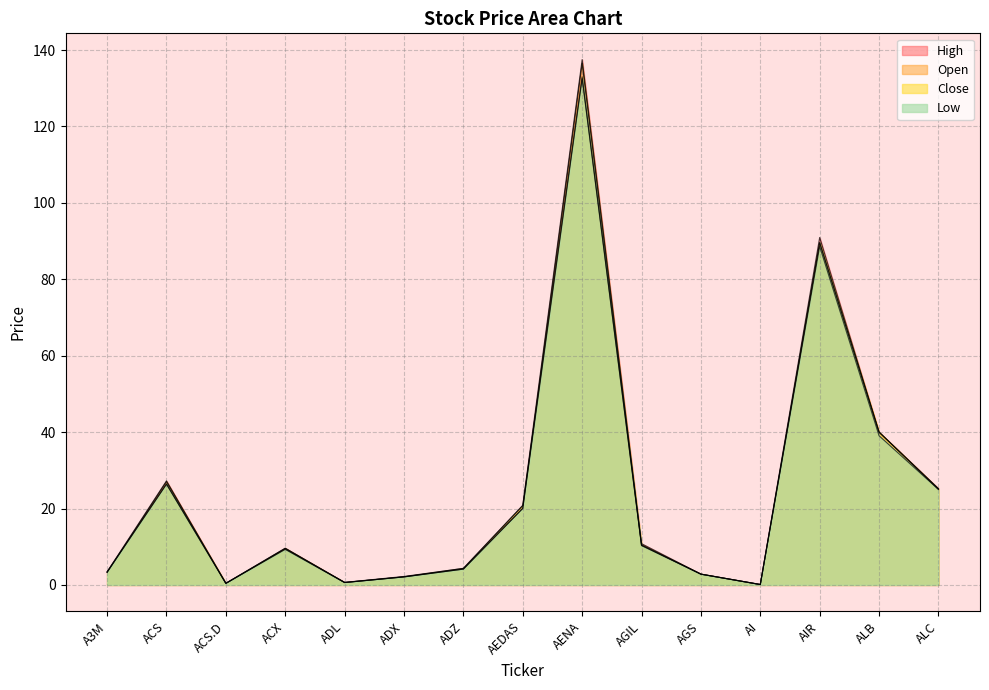

Which category has the highest value in the Close series?

AENA